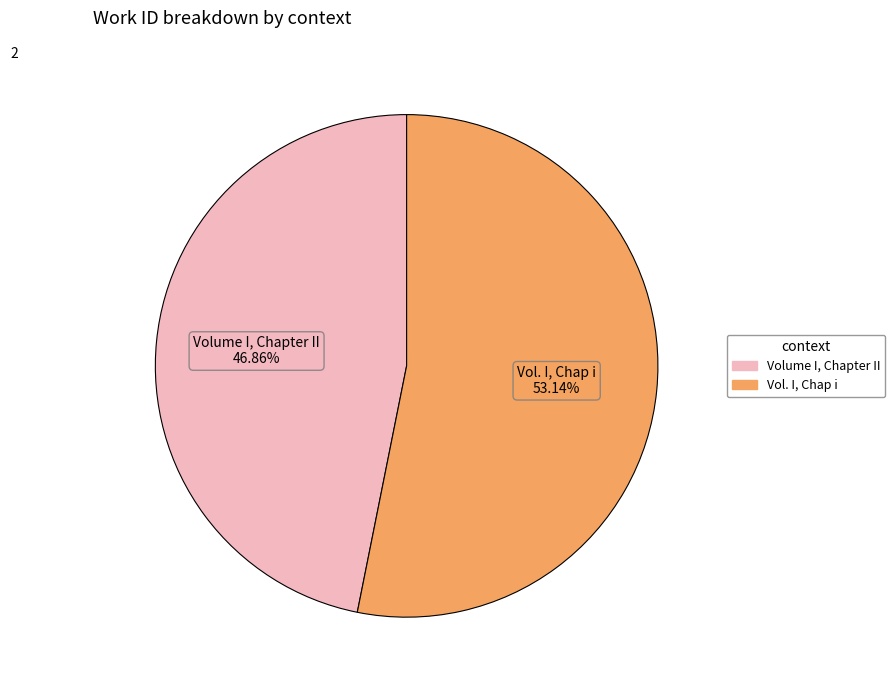

To the nearest percent, what portion does Vol. I, Chap i represent?

53%